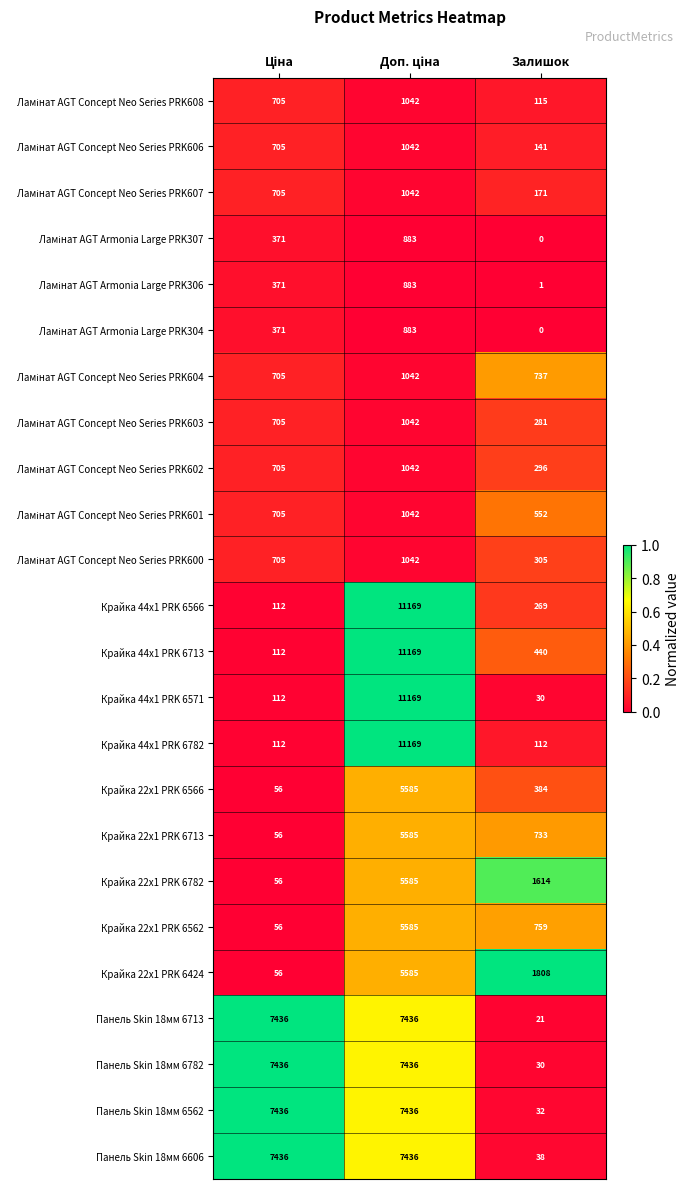

Which series has the widest spread of values?

Крайка 44x1 PRK 6571